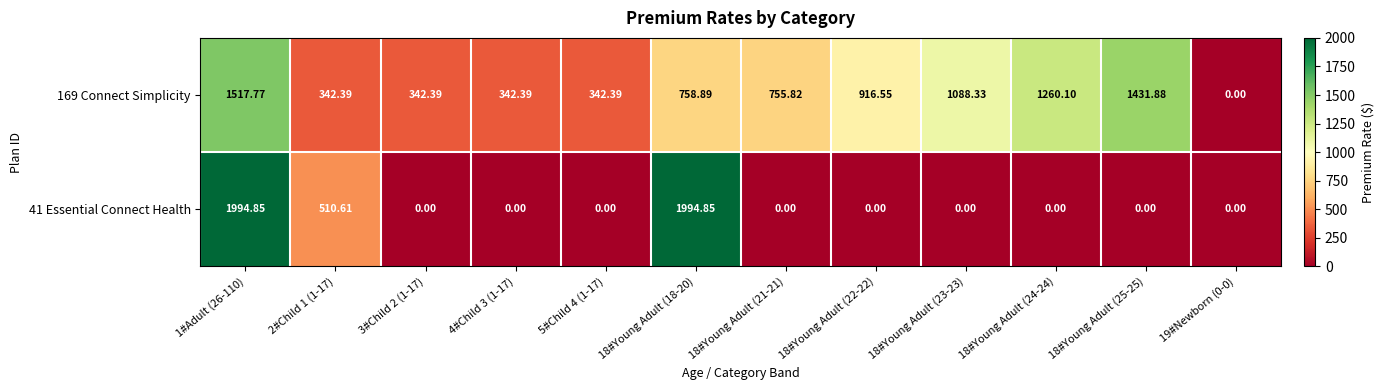

Is the value of 169 Connect Simplicity at 18#Young Adult (24-24) greater than the value of 41 Essential Connect Health at 3#Child 2 (1-17)?

Yes